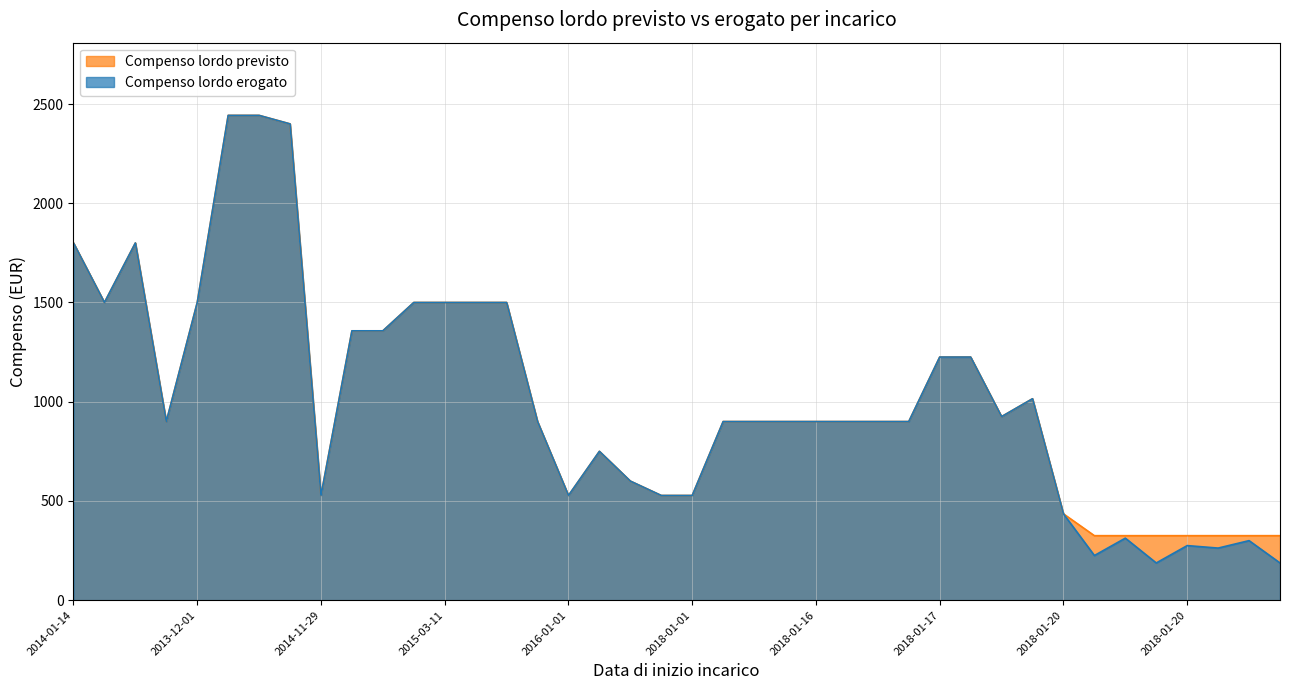

How many values in the Compenso lordo erogato series exceed 900?

17